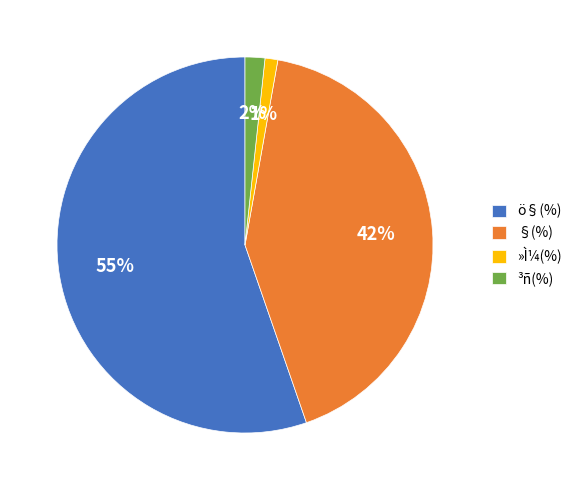

The §(%) slice represents 53% of the pie. True or false?

False